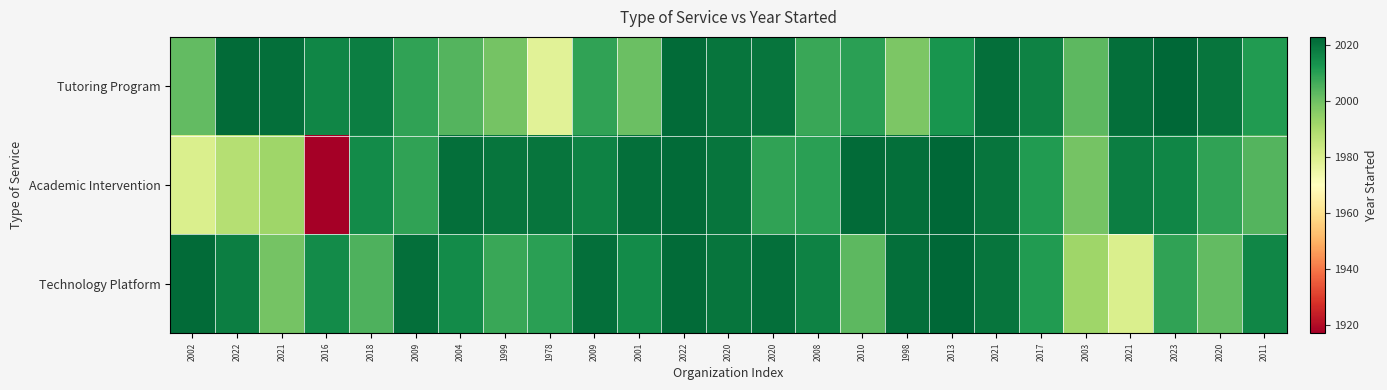

What is the spread (max minus min) of values at 2004?

17